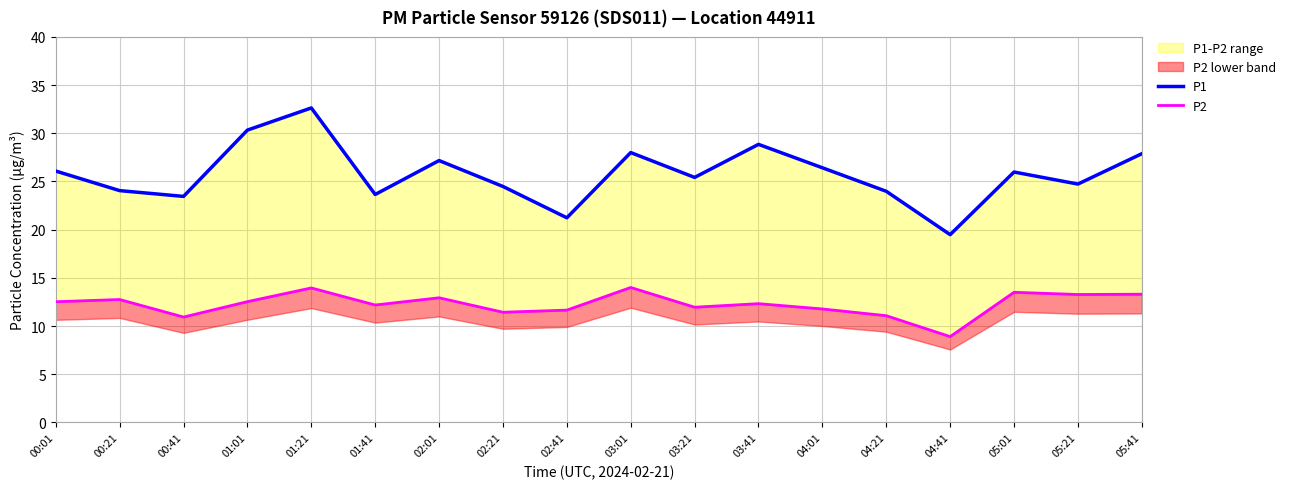

At which category does P1 reach its first local peak?

01:21